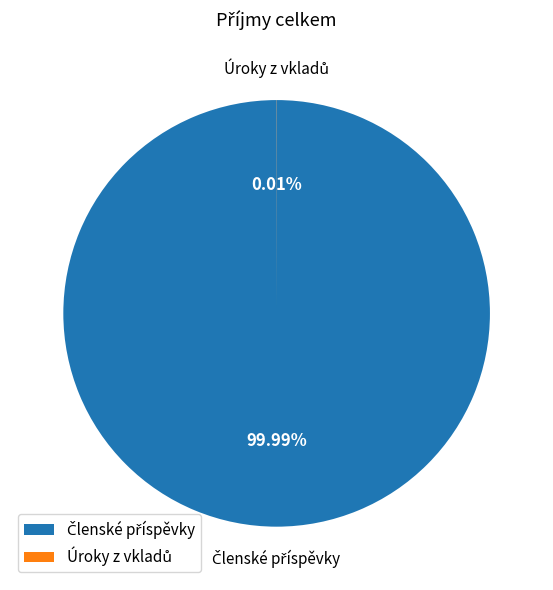

Does any single category account for the majority?

Yes